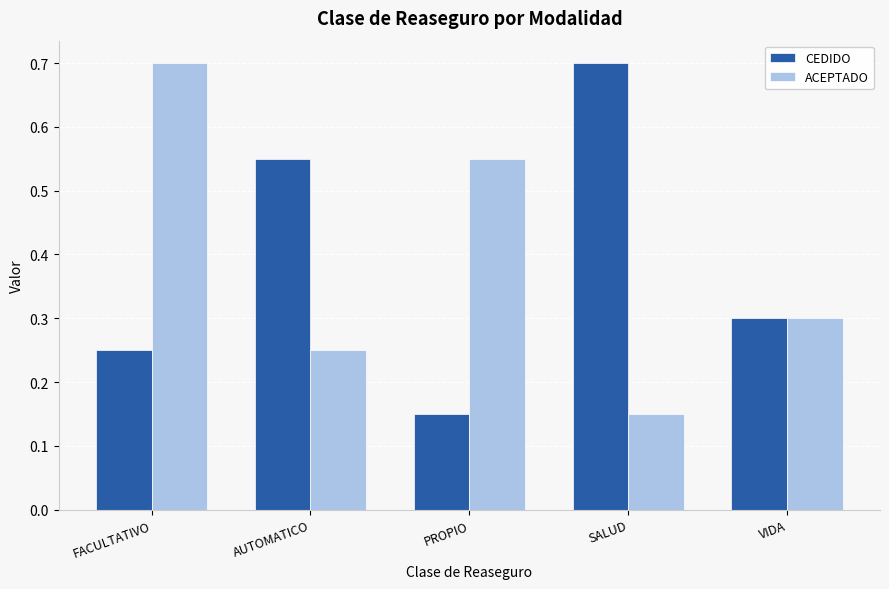

At how many categories does at least one series exceed 0?

5